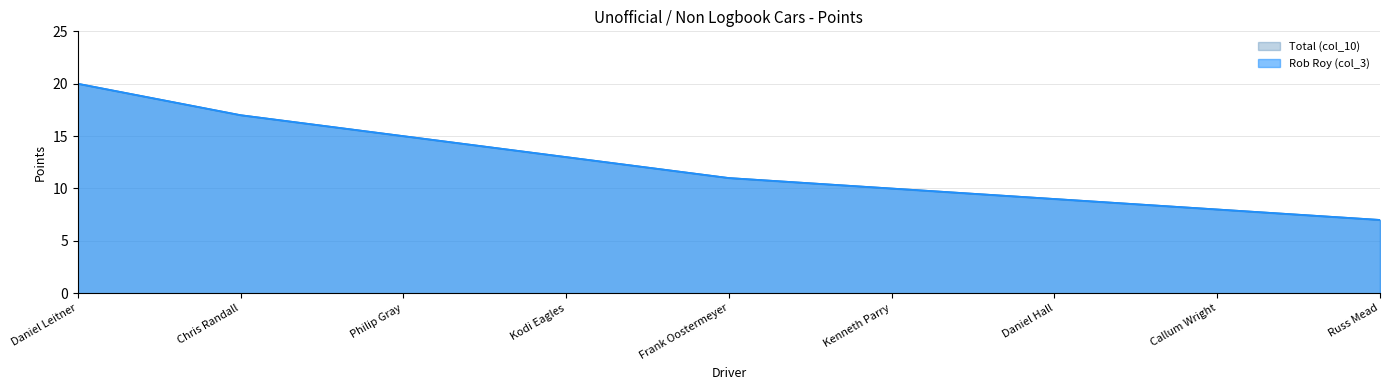

What position from the left is Russ Mead?

9